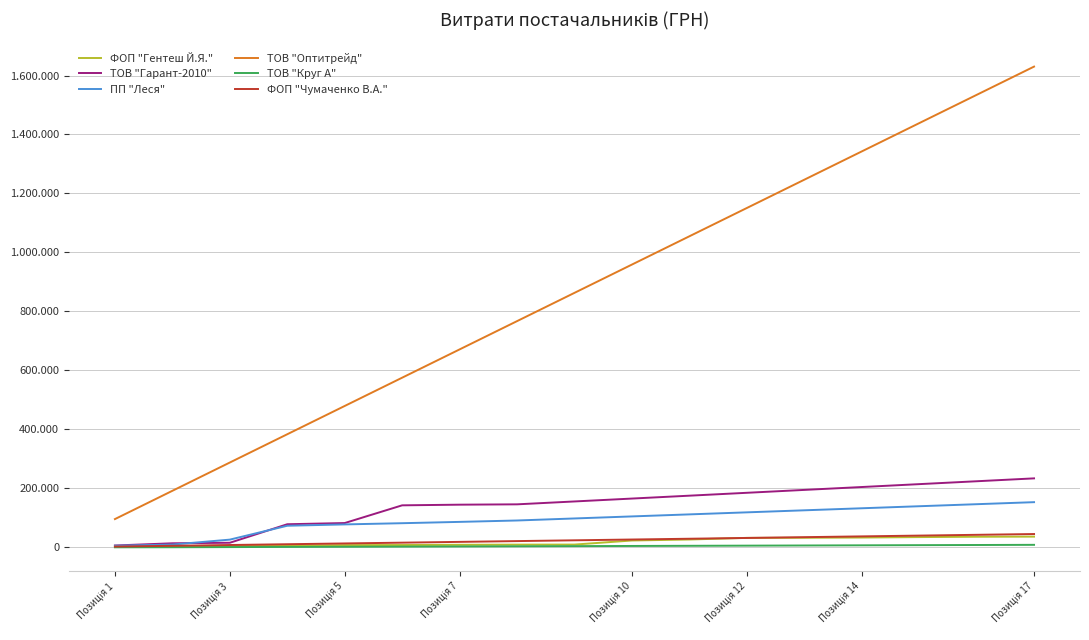

True or false: ТОВ "Оптитрейд" and ТОВ "Гарант-2010" intersect in this chart.

False